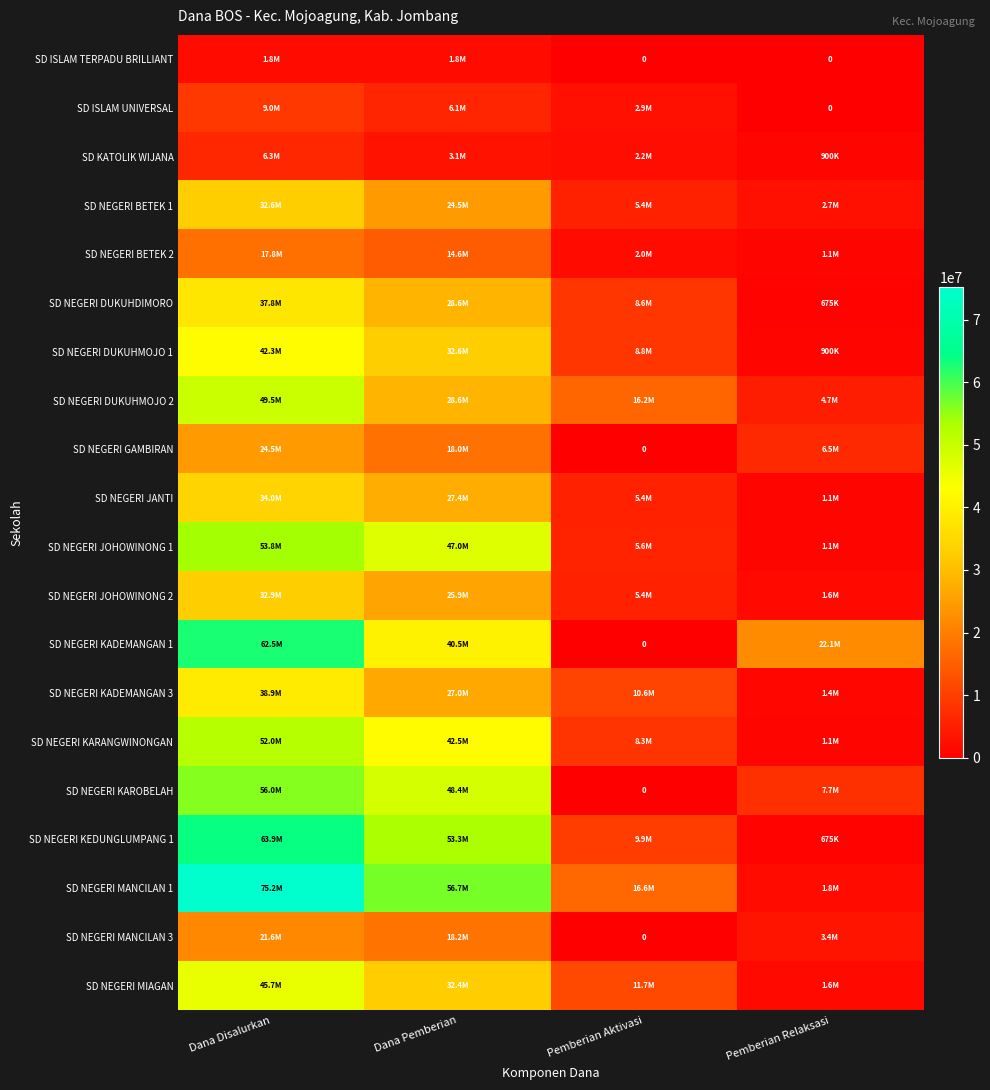

How many values in the SD NEGERI KAROBELAH series exceed 48375000?

1